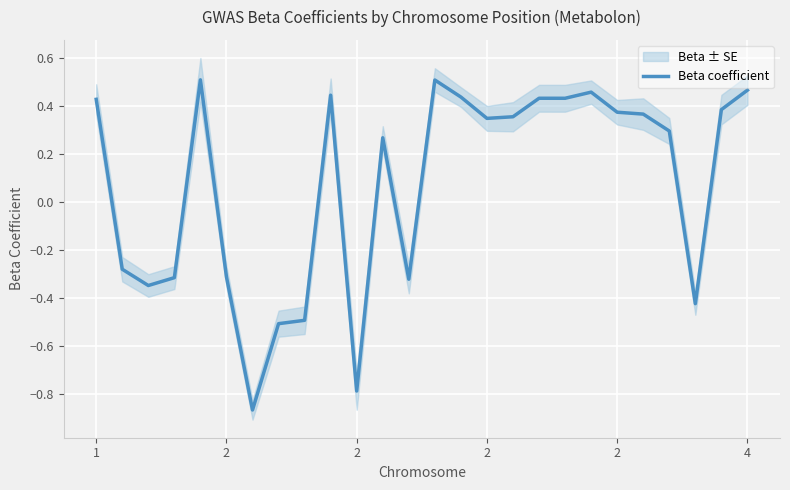

Where does the data first go above 0?

1